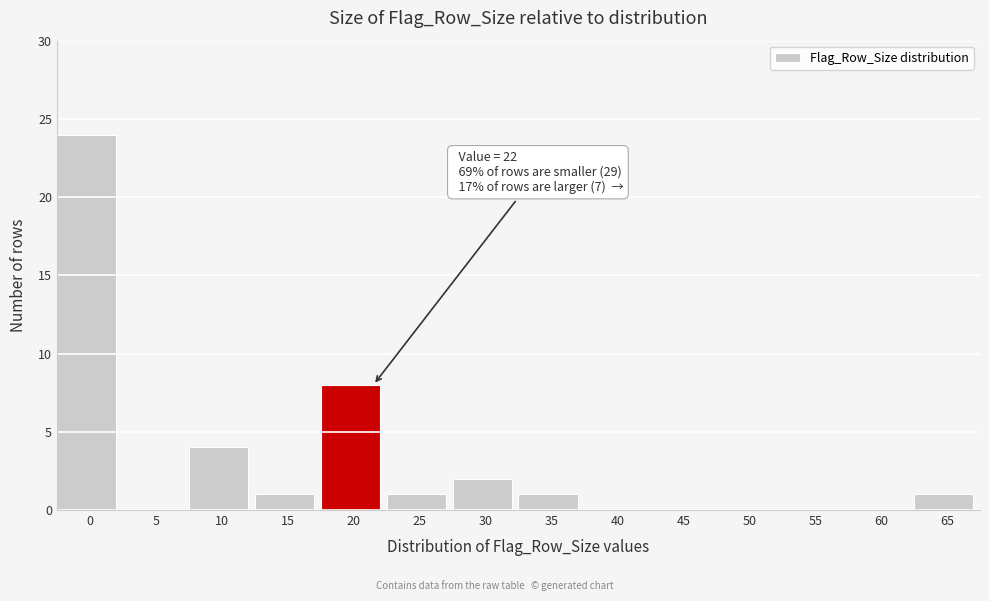

Reading left to right, transcribe all the data shown in this chart.

0=24	5=0	10=4	15=1	20=8	25=1	30=2	35=1	40=0	45=0	50=0	55=0	60=0	65=1